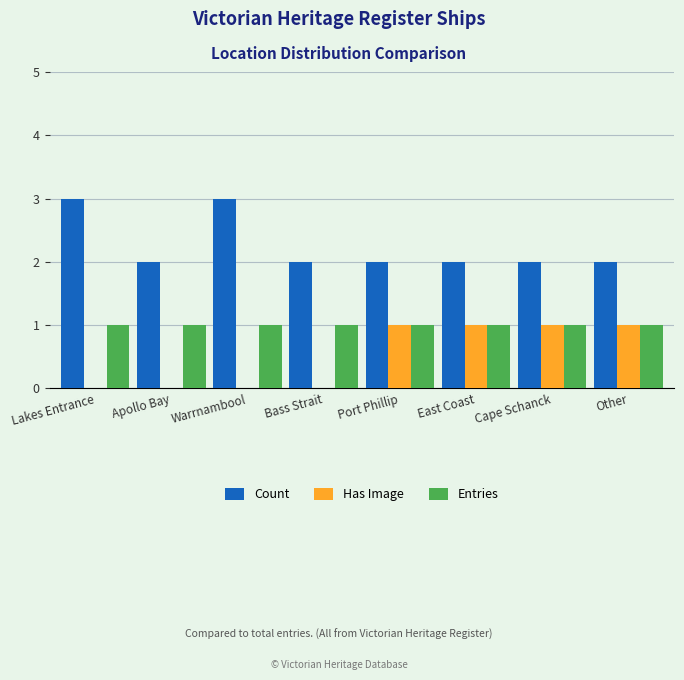

Between Apollo Bay and Other, which series saw the biggest shift?

Has Image